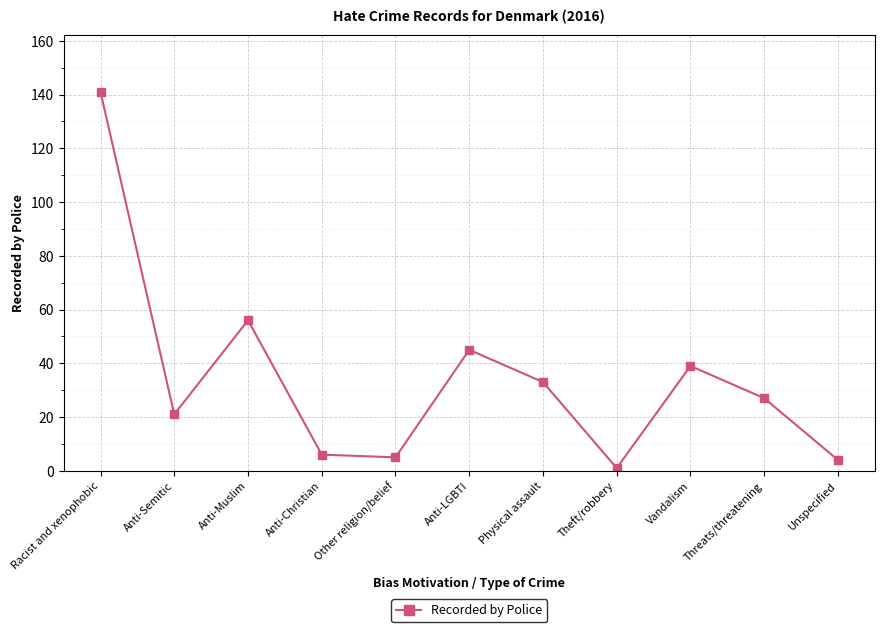

Between Unspecified and Anti-Semitic, which is larger?

Anti-Semitic